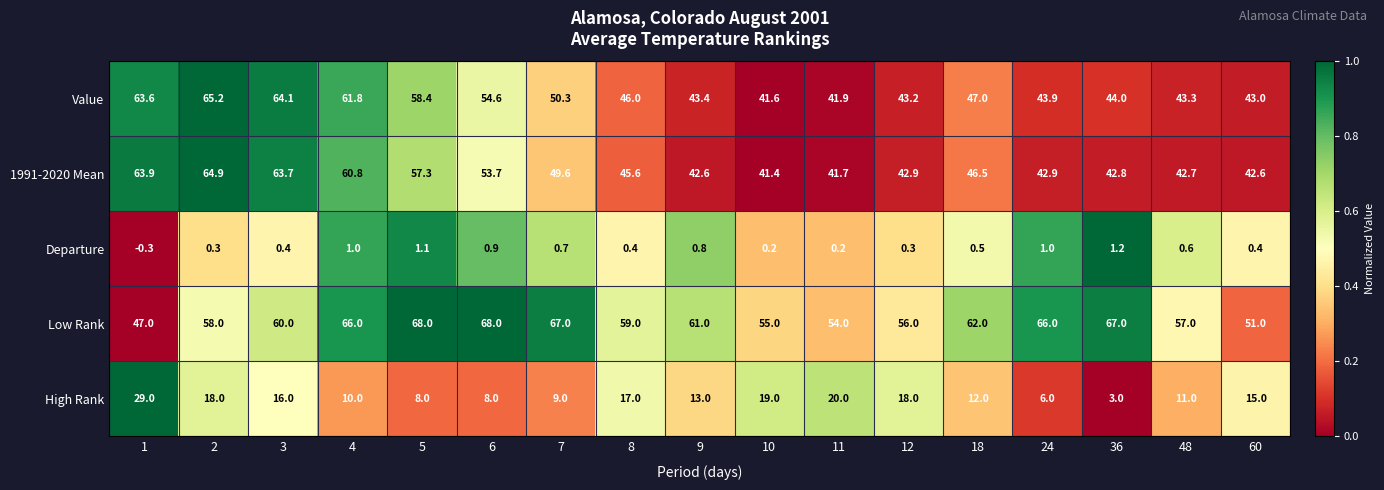

What is the sum of the 1991-2020 Mean values at 60 and 12?

85.5